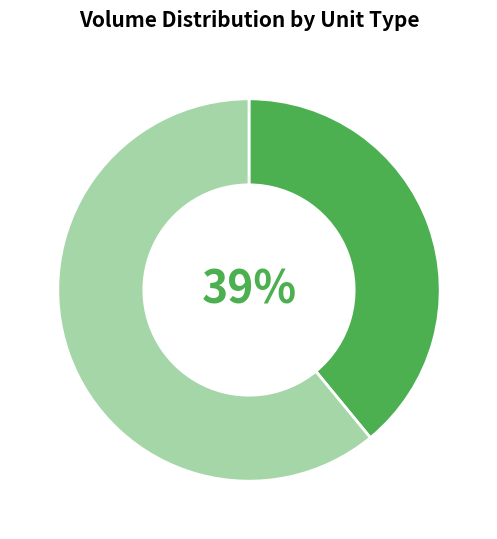

To the nearest percent, what is the difference between the largest and smallest slice percentages?

22%